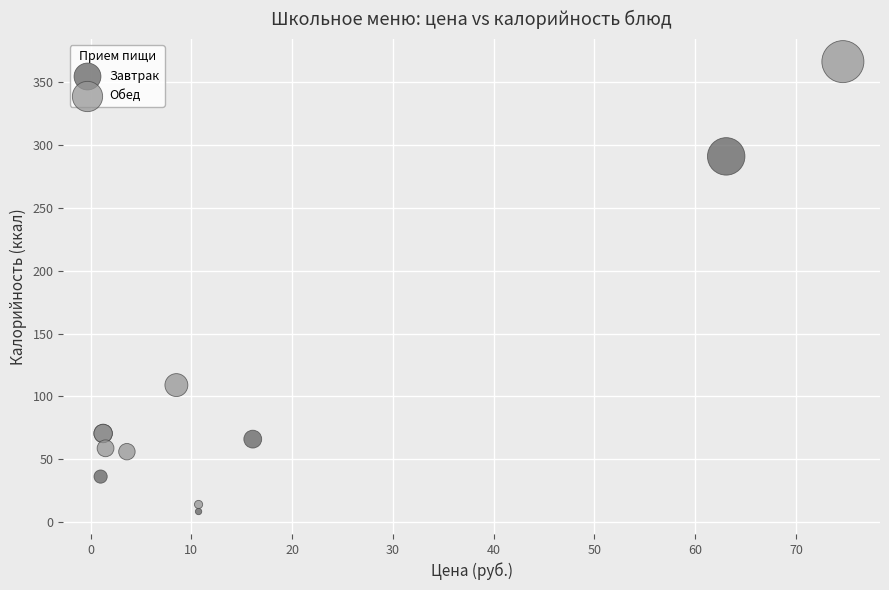

Which series contains the lowest Y value?

Завтрак